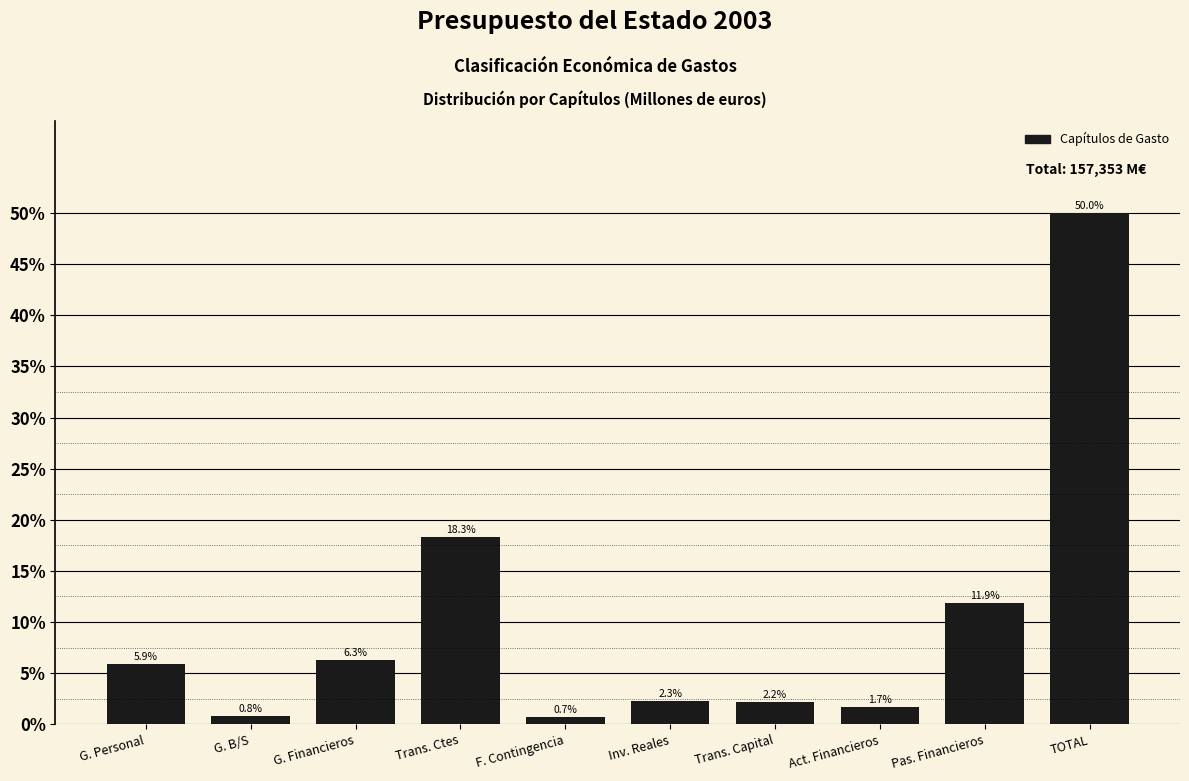

Reading left to right, transcribe all the data shown in this chart.

5.9	0.8	6.3	18.3	0.7	2.3	2.2	1.7	11.9	50.0